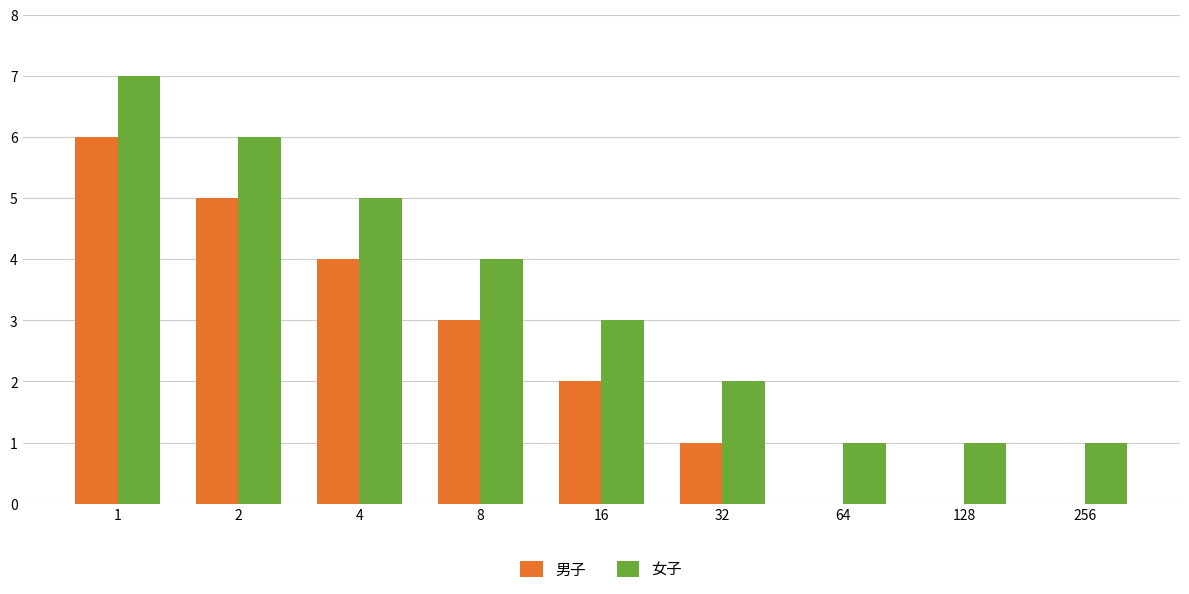

Are the bars horizontal?

No